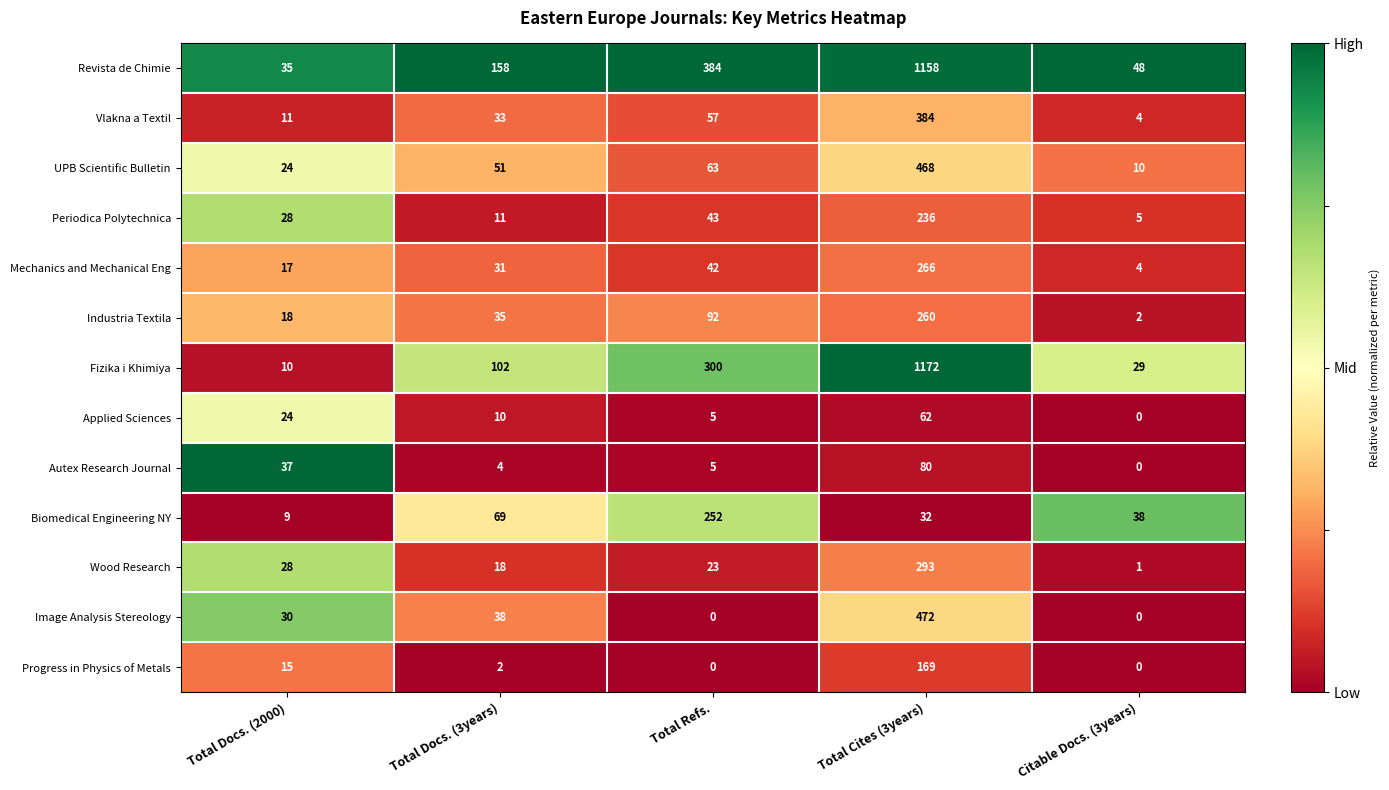

At which label does Wood Research first exceed 23?

Total Docs. (2000)